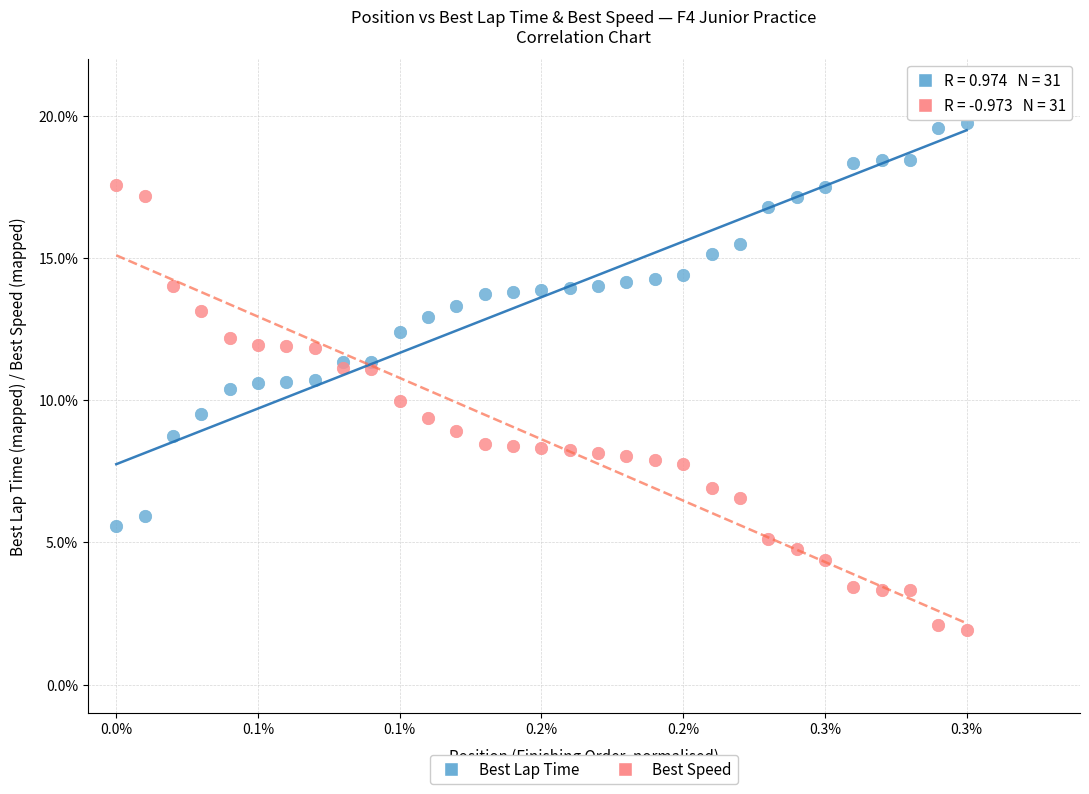

Which series has the widest spread of Y values?

Best Speed